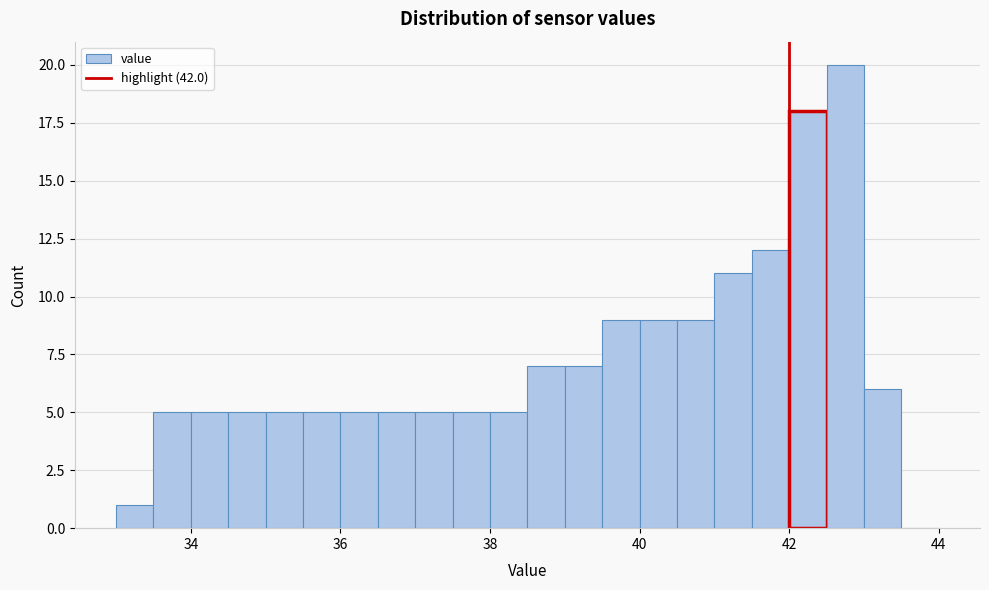

Read against the x-axis, roughly where is the centre of the tallest bar?

42.8